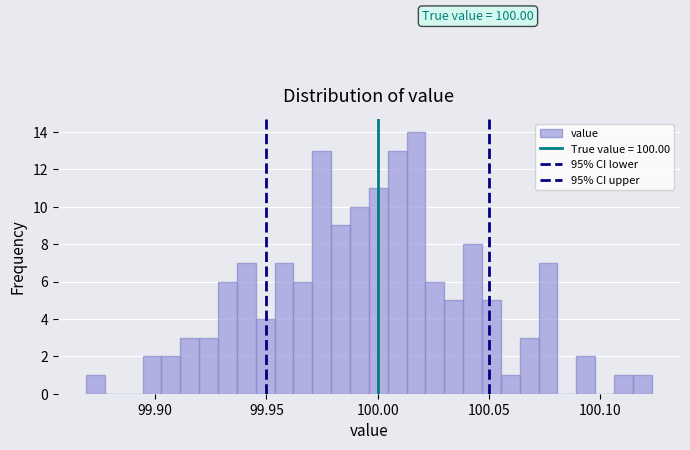

Around what value on the x-axis is the tallest bar? Give the approximate position of its centre, as read against the axis.

100.015